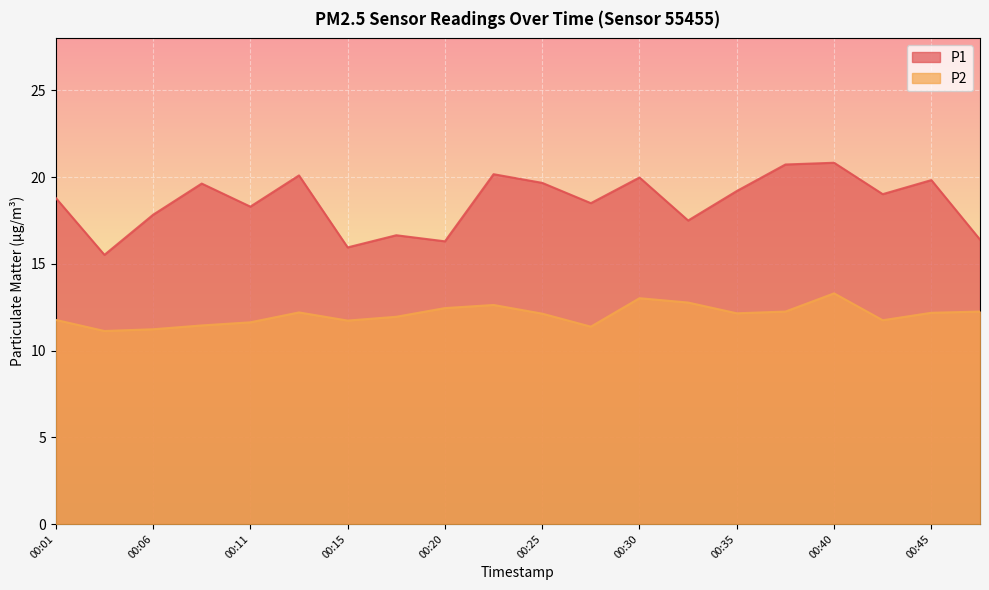

At which label does P2 first exceed 12?

00:13